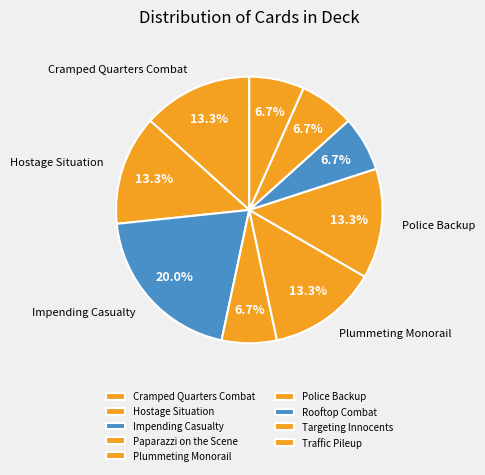

To the nearest percent, what percentage of the pie is Traffic Pileup?

7%